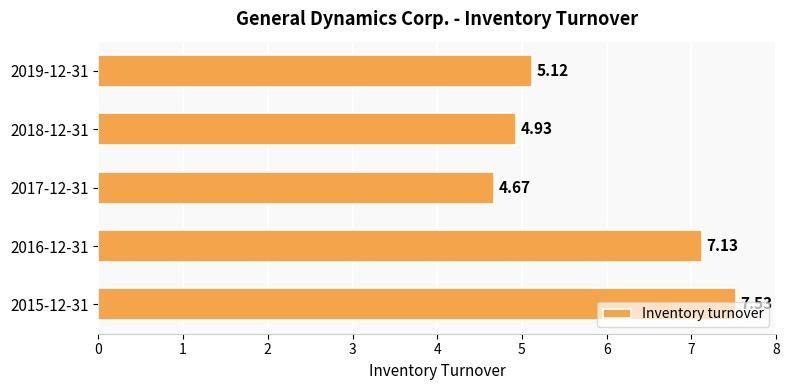

What is the sum of all values?

29.4